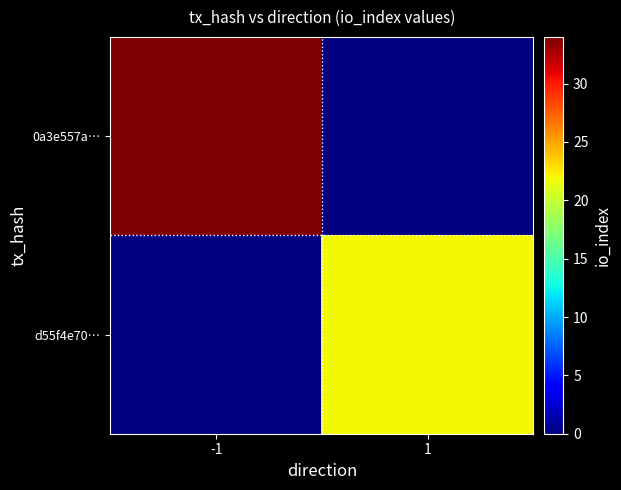

Where is 0a3e557a… nearest to the value 34?

-1